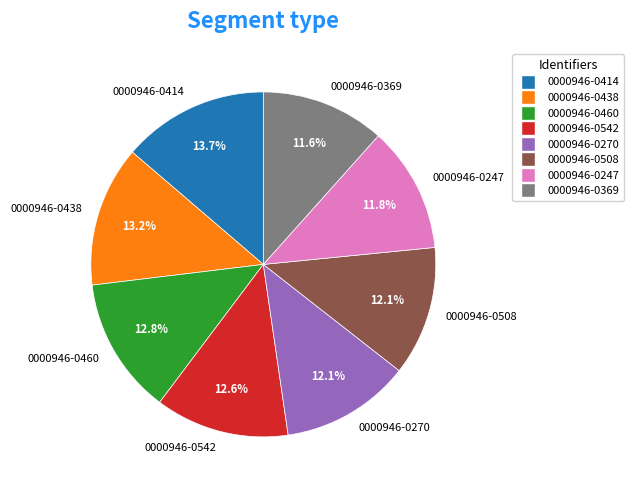

Do 0000946-0508 and 0000946-0460 together represent more than half of the pie?

No